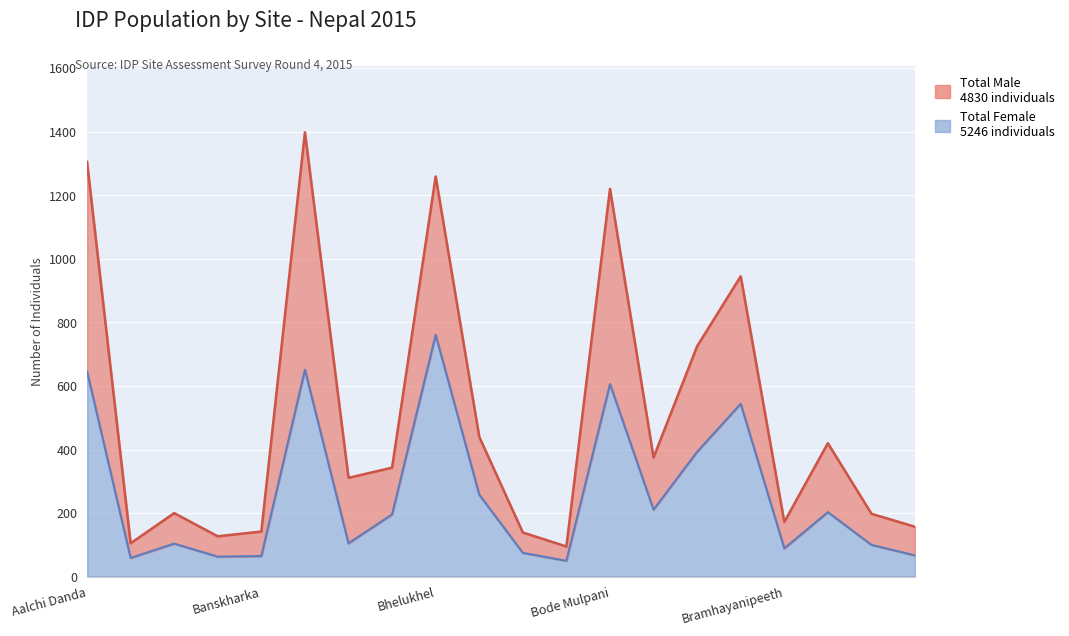

What is the difference between the Total Female values at Allgaun and Arughat?

41